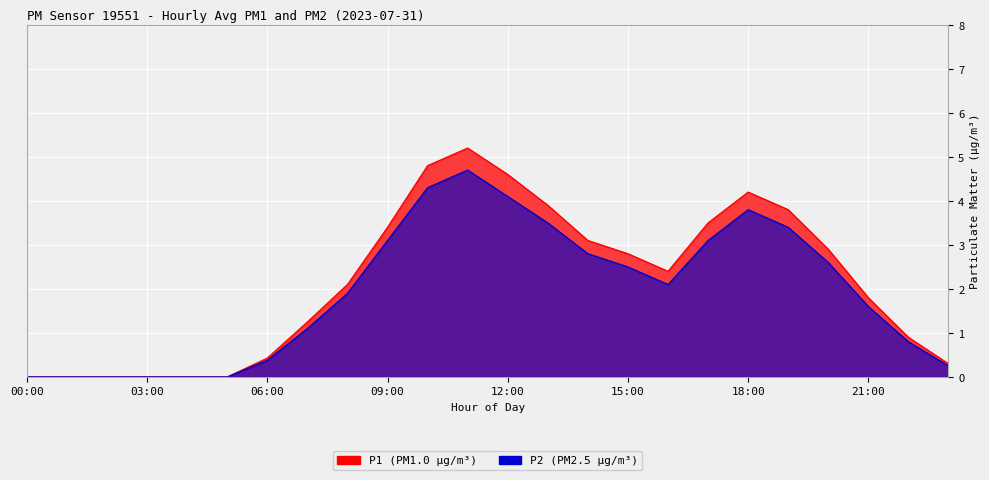

What is the average value of the P1 series?

2.1